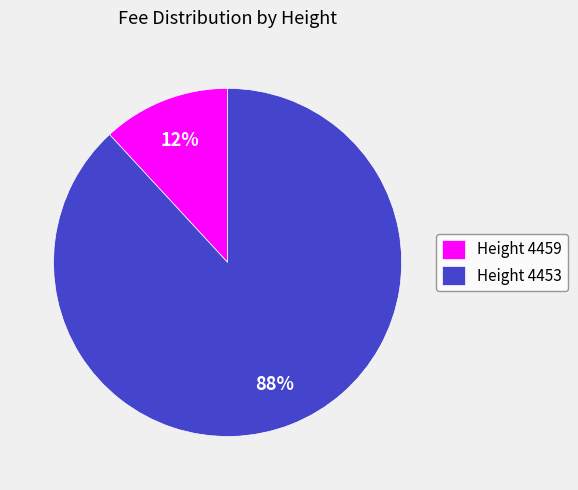

What is the largest slice in the pie chart?

Height 4453